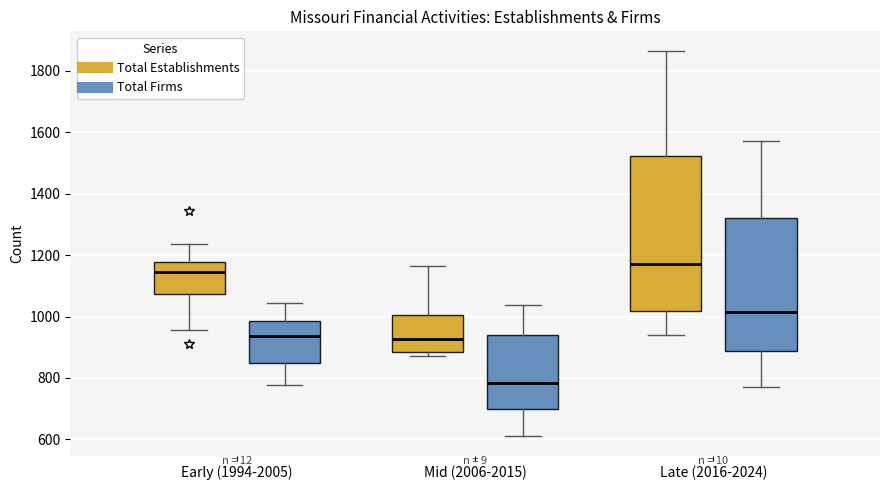

Reading left to right, read every box against the y-axis: the position of its median line, the range the box covers, and the ends of its whiskers. The values are not printed on the chart, so give them approximately, as read against the axis.

Early (1994-2005) (Total Establishments): median 1140, box 1080 to 1180, whiskers 960 to 1240
Early (1994-2005) (Total Firms): median 940, box 840 to 980, whiskers 780 to 1040
Mid (2006-2015) (Total Establishments): median 920, box 880 to 1000, whiskers 880 (just below the box's lower edge) to 1160
Mid (2006-2015) (Total Firms): median 780, box 700 to 940, whiskers 620 to 1040
Late (2016-2024) (Total Establishments): median 1180, box 1020 to 1520, whiskers 940 to 1860
Late (2016-2024) (Total Firms): median 1020, box 880 to 1320, whiskers 780 to 1580